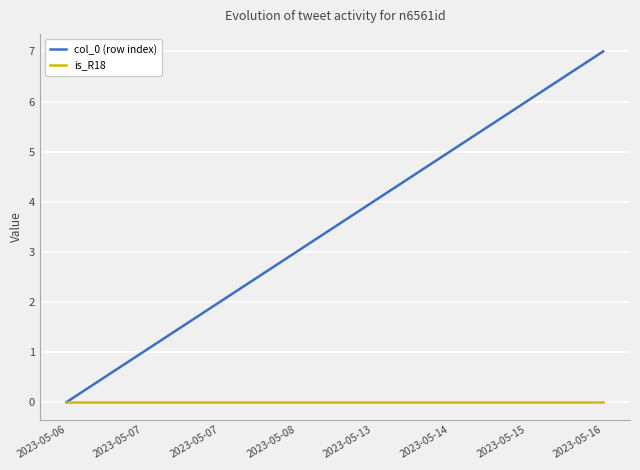

Is this an area chart (filled region under the line)?

No